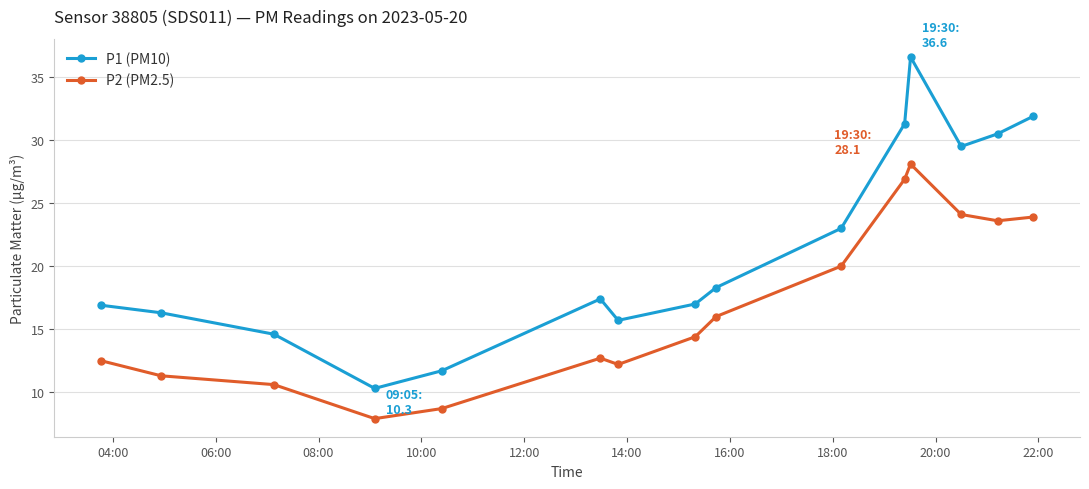

What is the value of the P2 (PM2.5) point at the 2nd from the left?

11.3